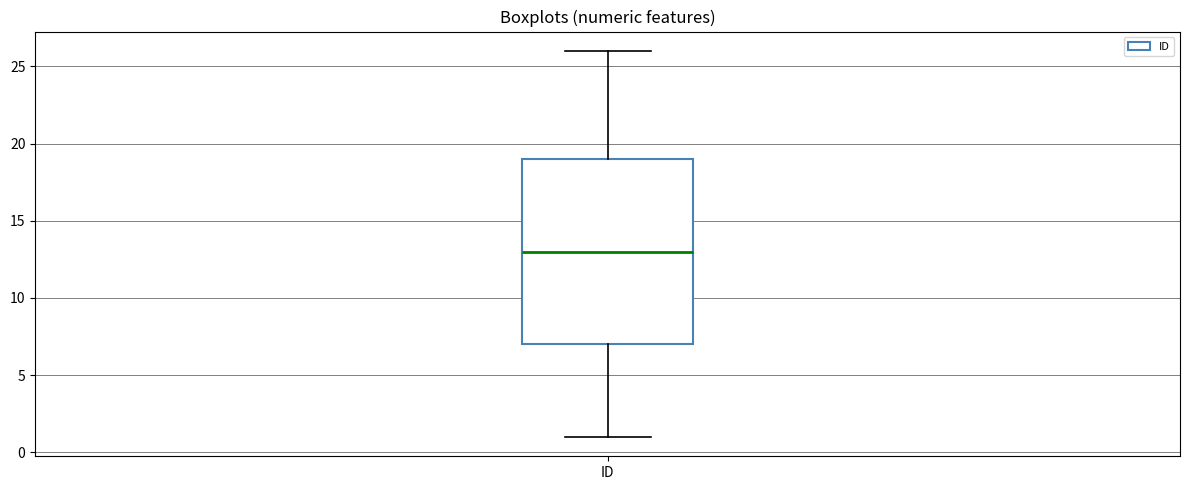

Transcribe this box plot: give where the median line is, the range the box spans, and where the two whiskers end, as read against the y-axis. The values are not printed on the chart, so give them approximately, as read against the axis.

median 13, box 7 to 19, whiskers 1 to 26